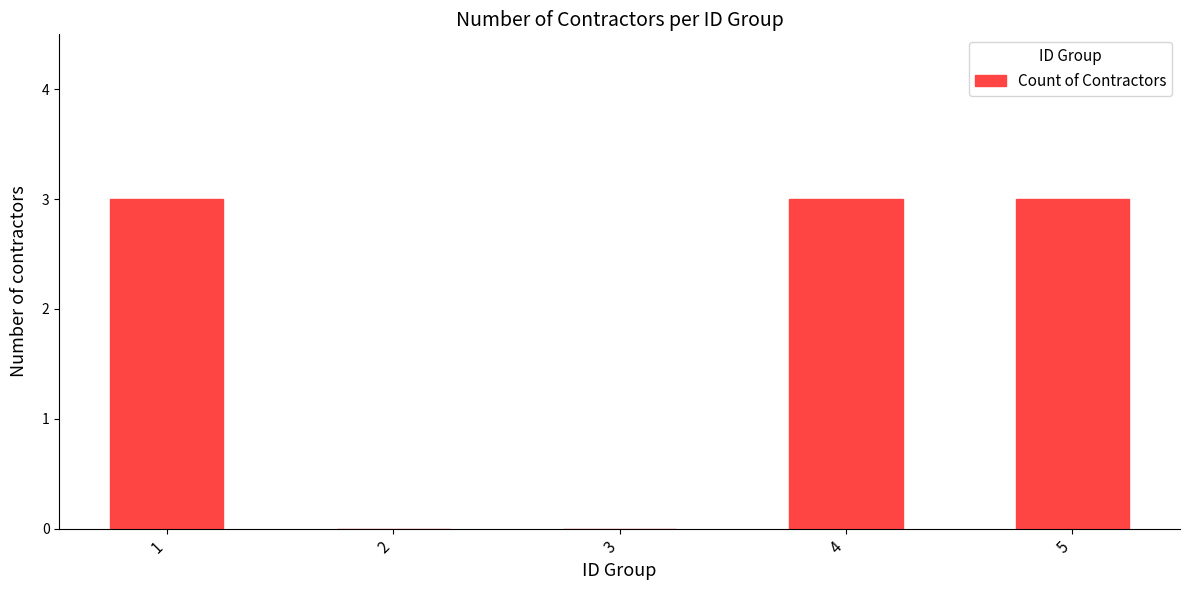

True or false: the data shows 2 at 1.

False